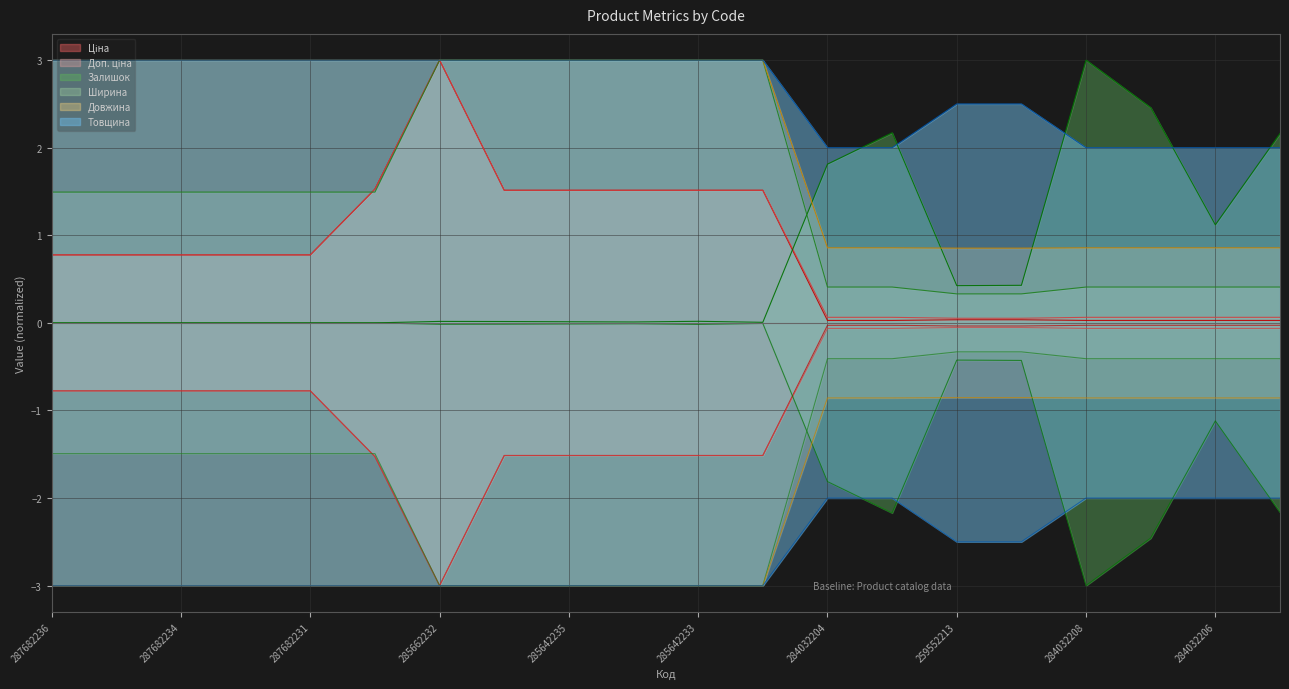

What is the label of the 14th point from the left?

284032203